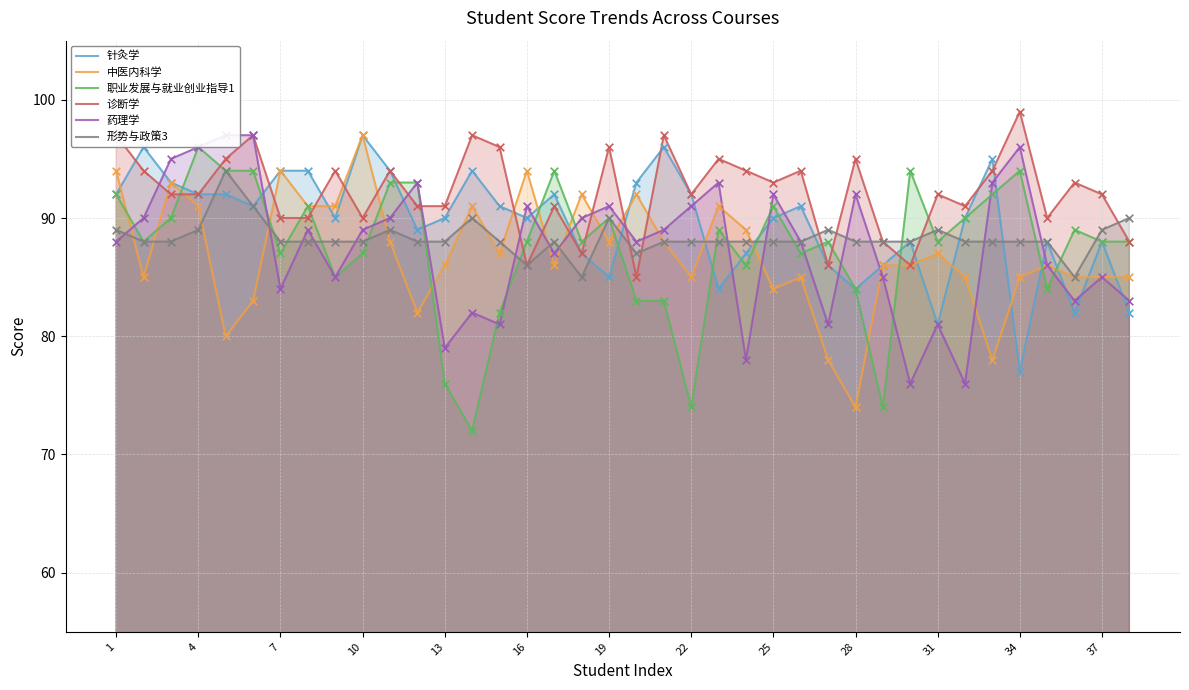

Which series contains the lowest Y value?

职业发展与就业创业指导1